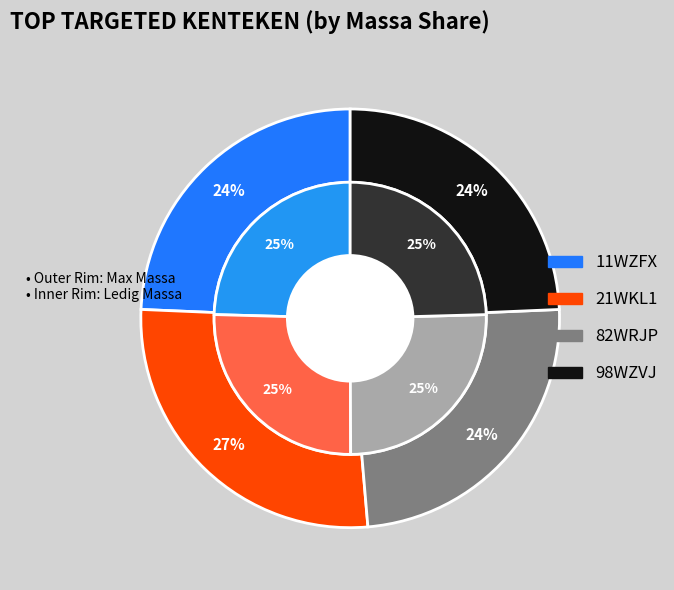

What is the smallest slice in the pie chart?

11WZFX